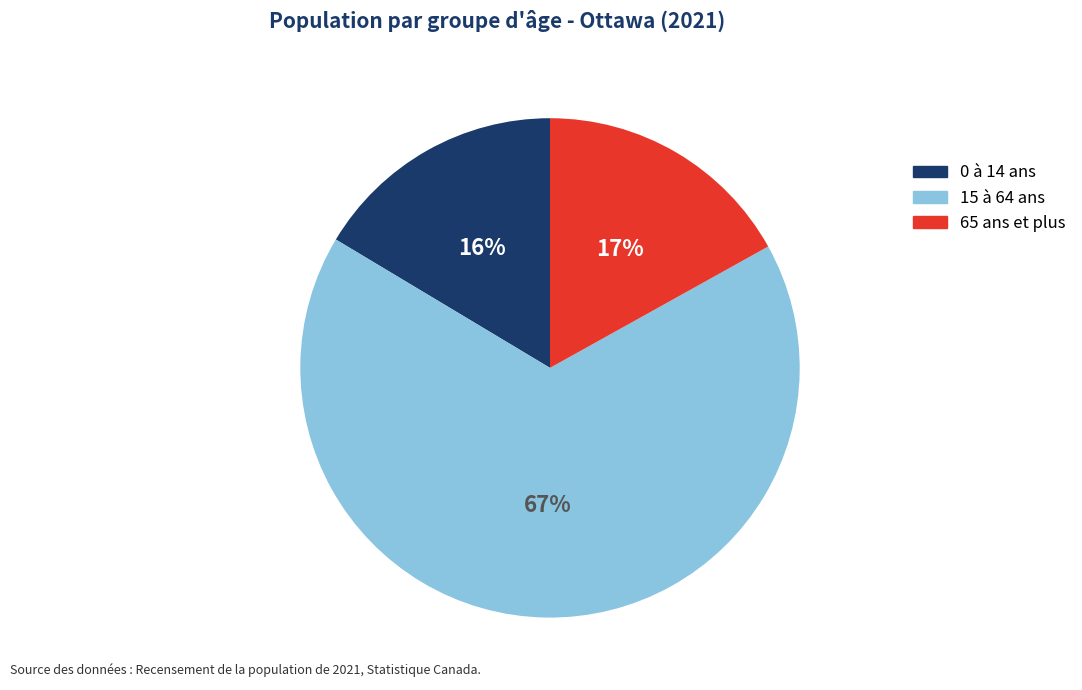

What percentage is the 65 ans et plus slice, to the nearest percent?

17%